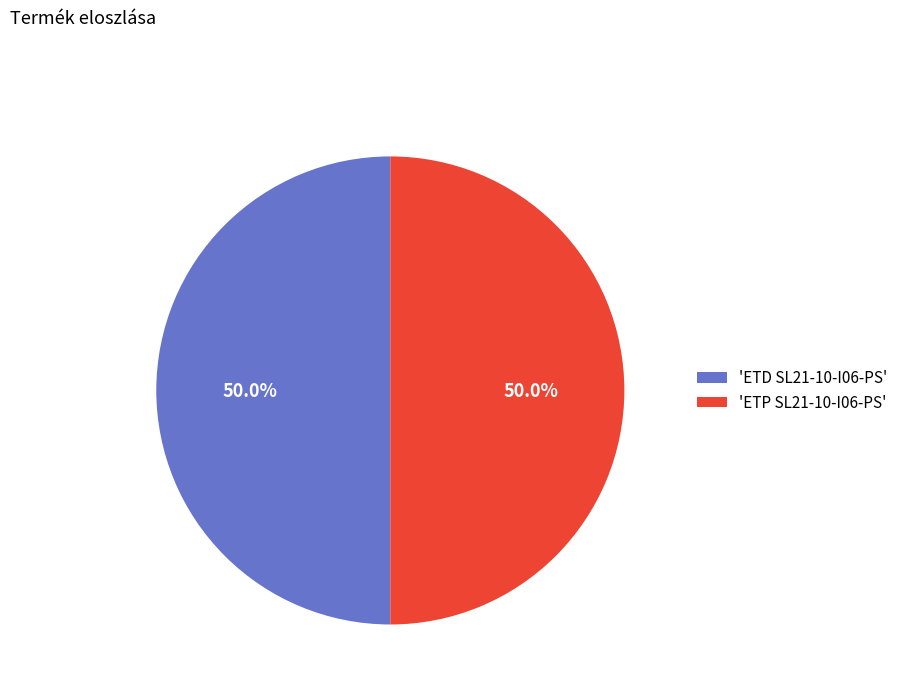

What percentage do 'ETD SL21-10-I06-PS' and 'ETP SL21-10-I06-PS' together represent?

100.0%